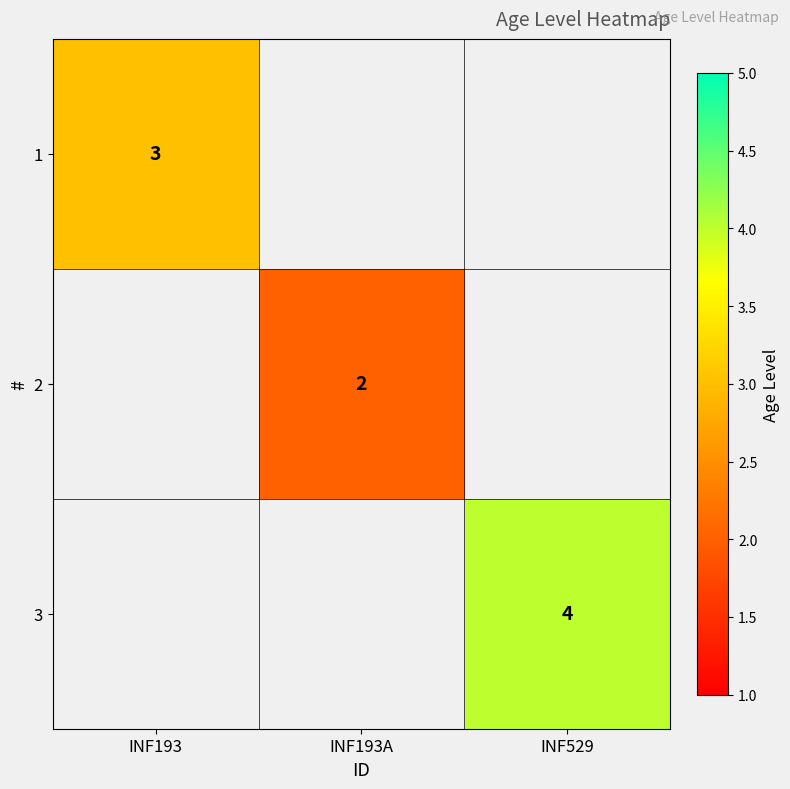

The 2 series shows 2 at INF193A. True or false?

True